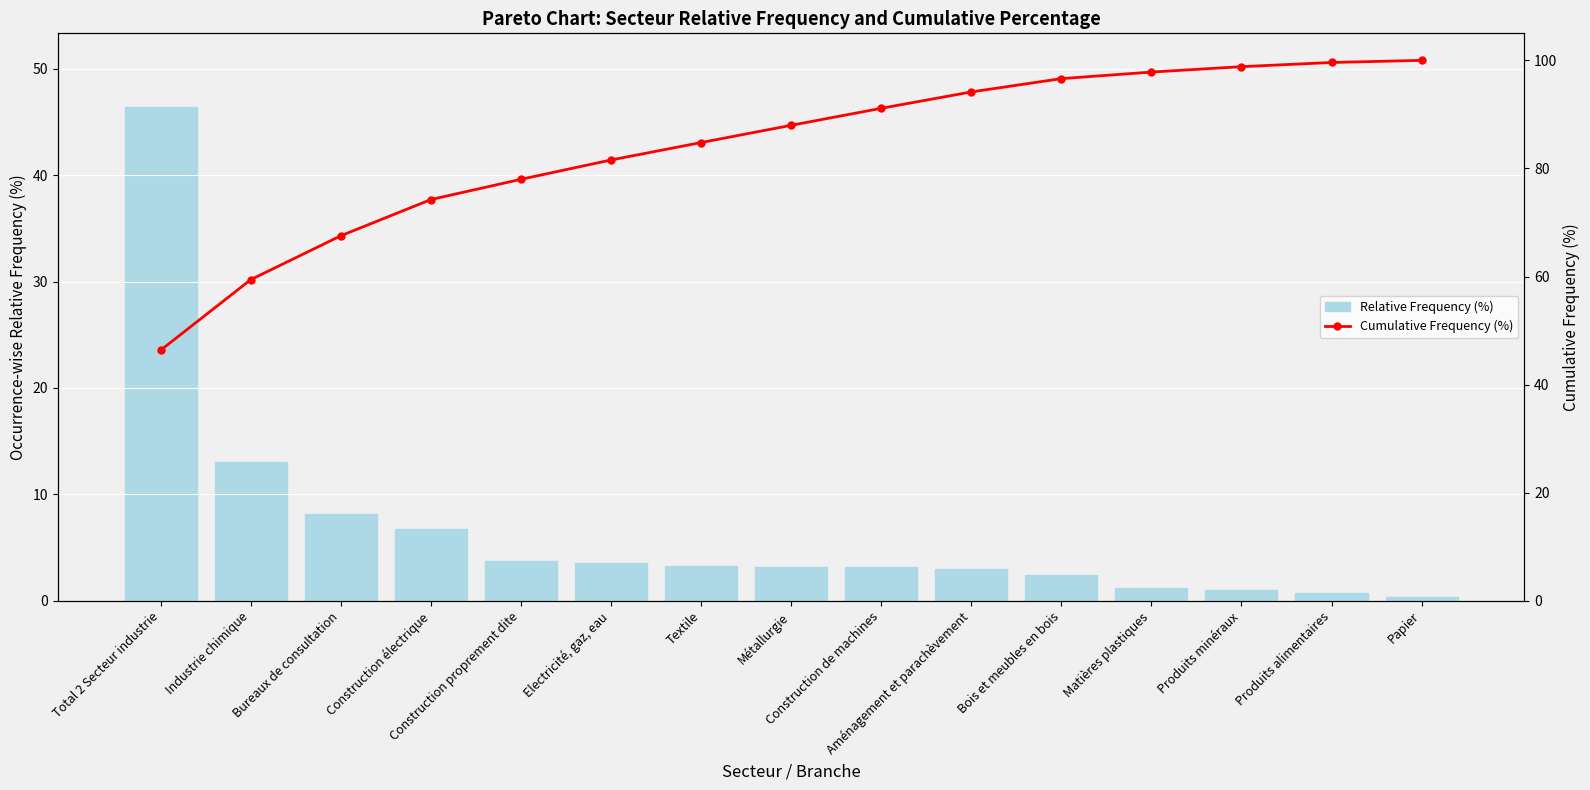

What is the value of the Cumulative Frequency (%) bar at the 2nd from the left?

59.4